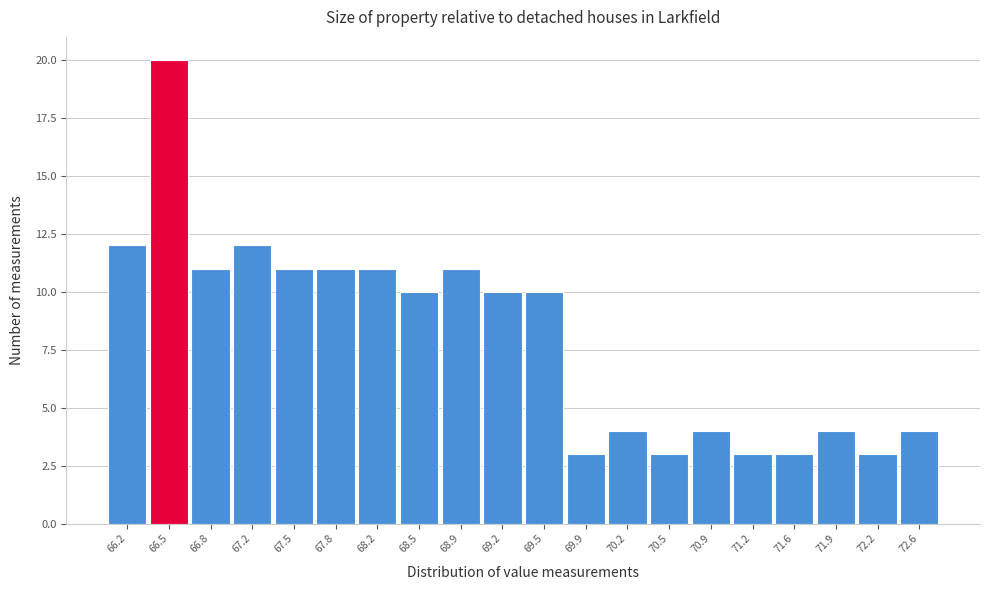

Reading right to left, list all the values displayed in this chart.

4	3	4	3	3	4	3	4	3	10	10	11	10	11	11	11	12	11	20	12